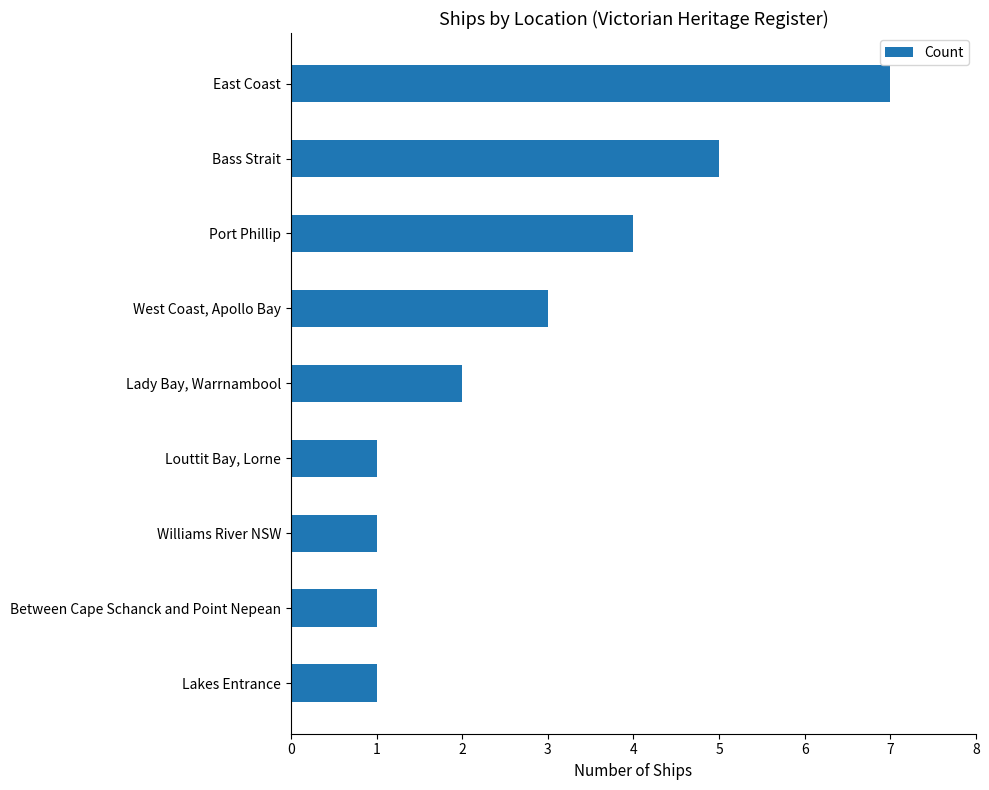

Approximately how many times larger is the value at West Coast, Apollo Bay compared to Lakes Entrance?

3.0